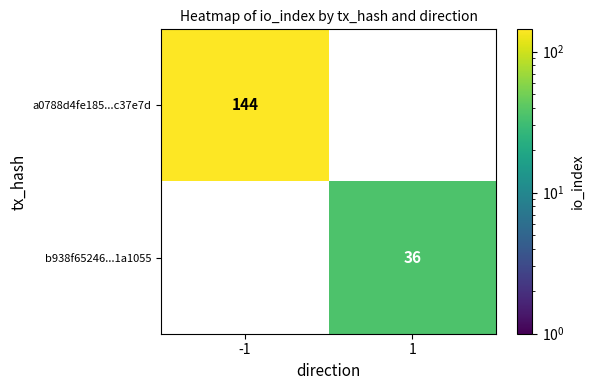

True or false: b938f65246...1a1055 has a value of 36 at 1.

True